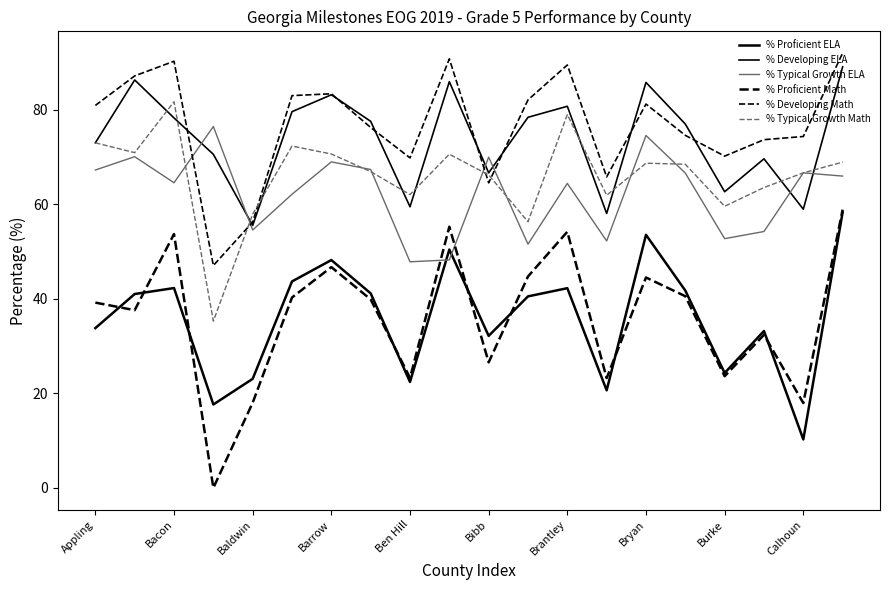

What is the maximum value for % Typical Growth Math?

81.7